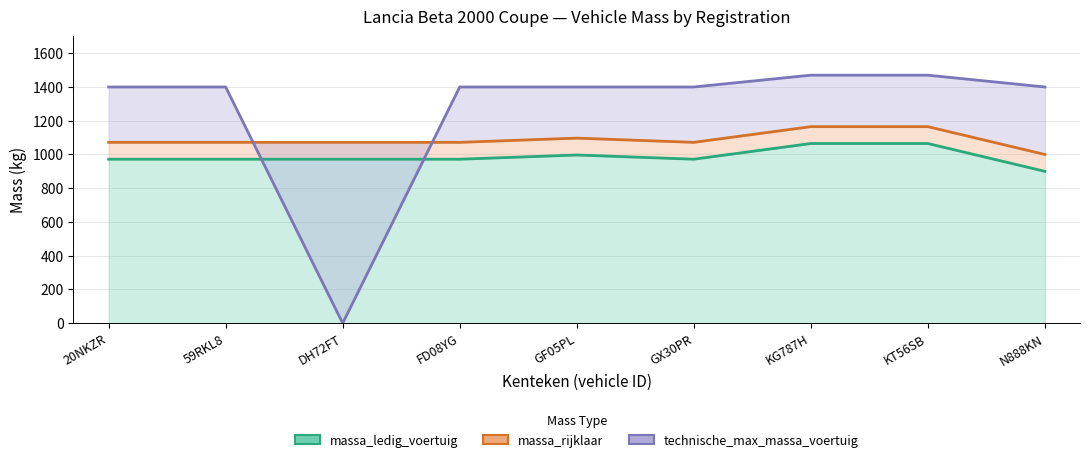

How many data points in technische_max_massa_voertuig are less than 1400?

1